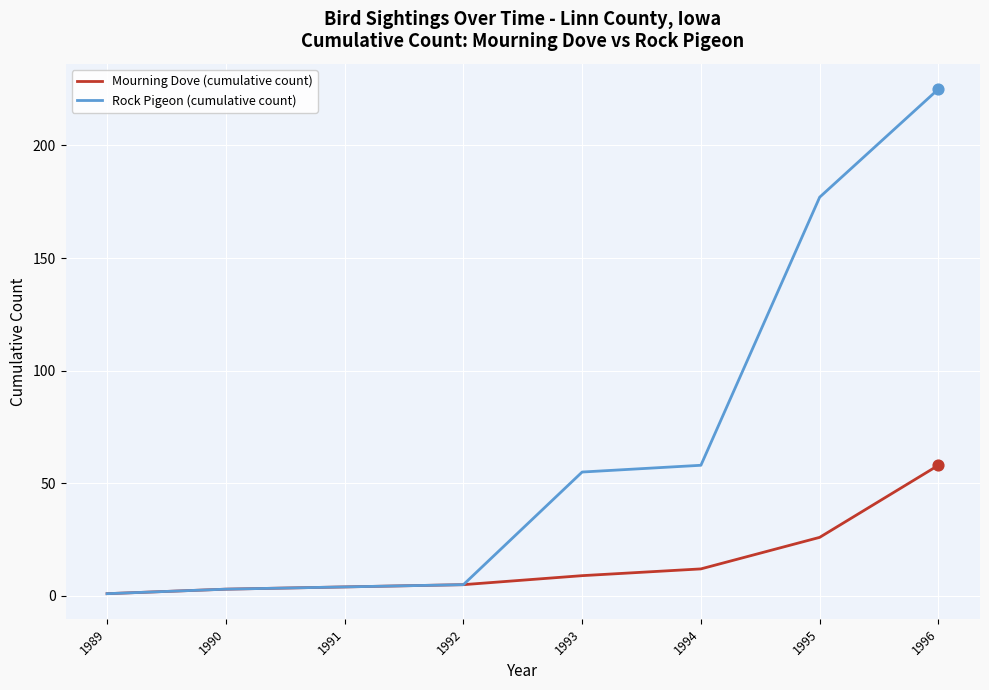

What is the total value across all series at 1989?

2